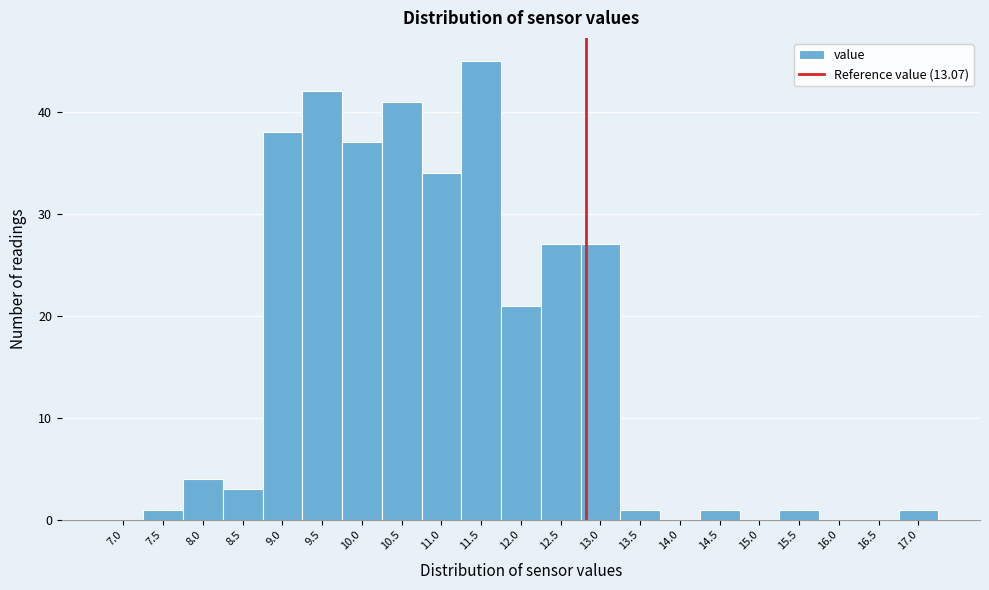

Reading left to right, transcribe all the data shown in this chart.

7.0=0	7.5=1	8.0=4	8.5=3	9.0=38	9.5=42	10.0=37	10.5=41	11.0=34	11.5=45	12.0=21	12.5=27	13.0=27	13.5=1	14.0=0	14.5=1	15.0=0	15.5=1	16.0=0	16.5=0	17.0=1